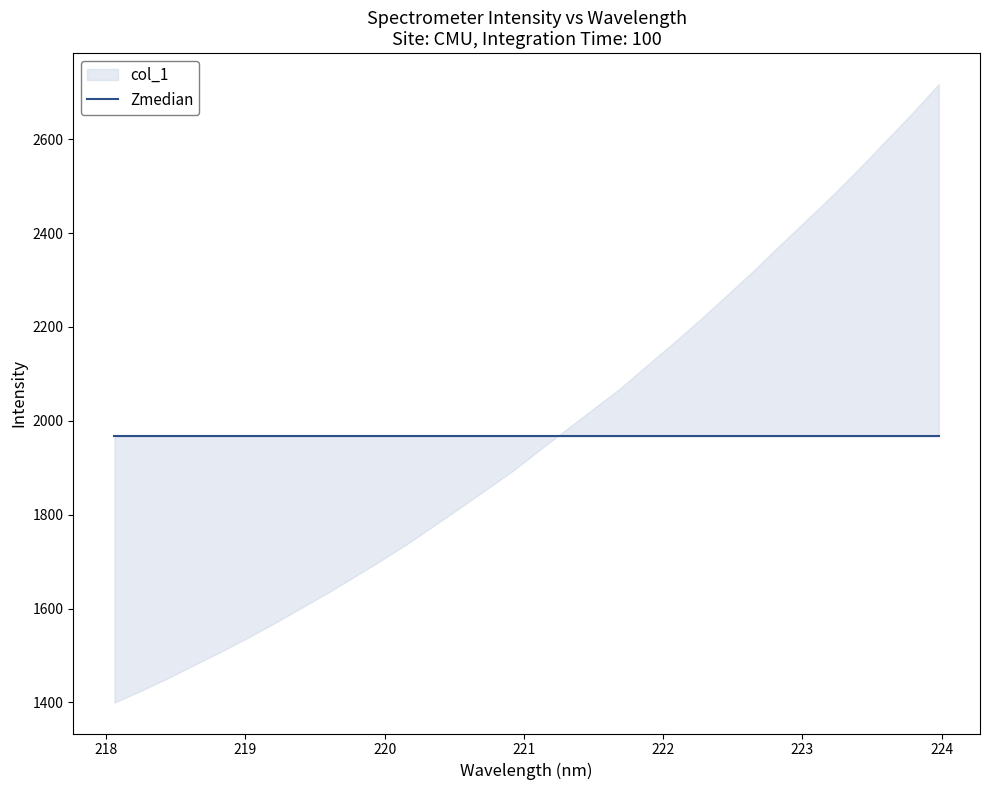

True or false: the data shows 1145.3 at 223.7895.

False